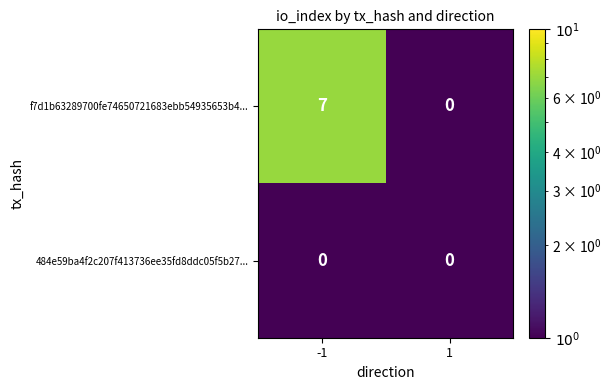

Between -1 and 1, which series saw the biggest shift?

f7d1b63289700fe74650721683ebb54935653b4...